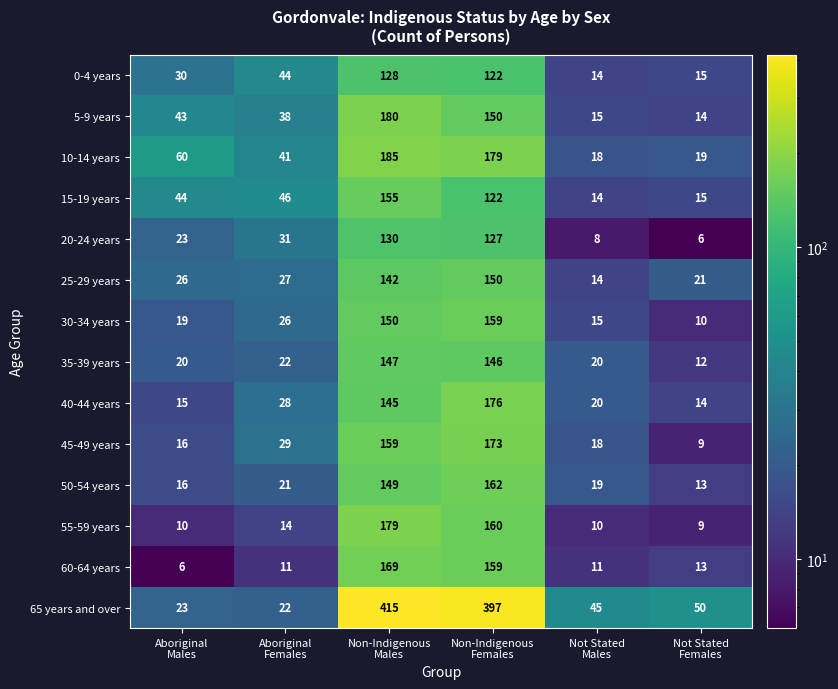

What is the difference between the maximum and minimum values in the 35-39 years series?

135